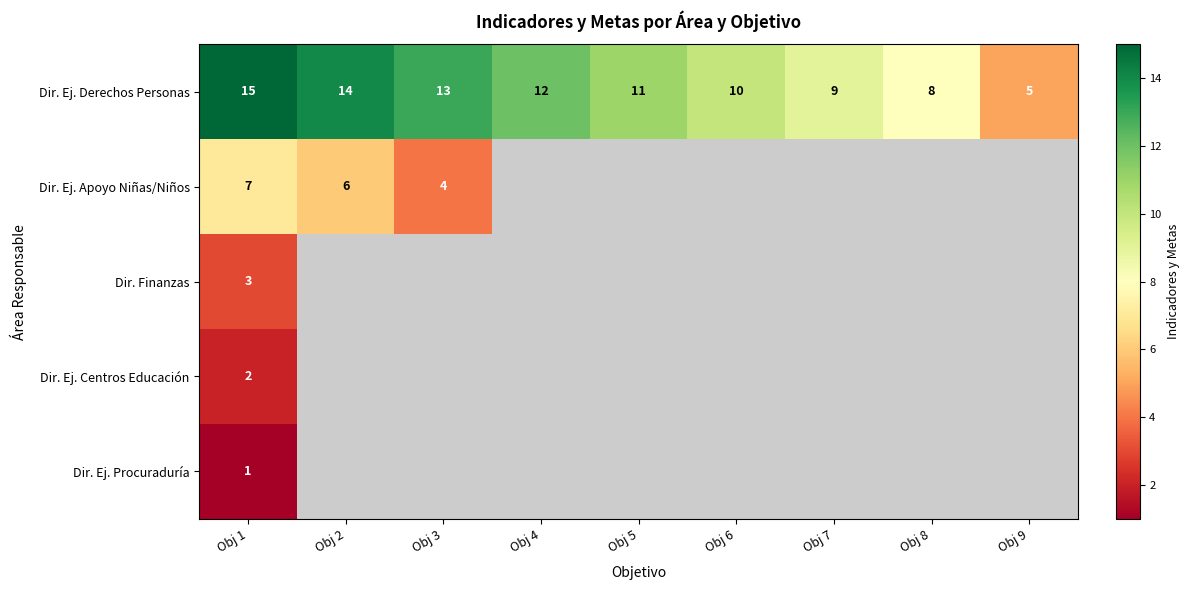

What is the sum of all Dir. Ej. Derechos Personas values?

97